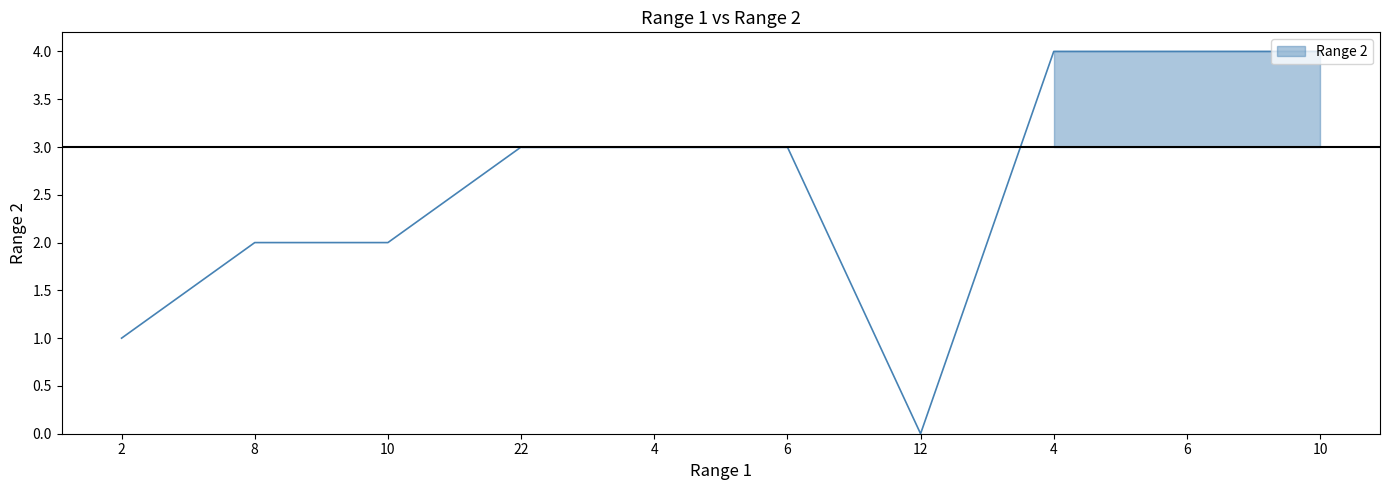

True or false: the data shows 3 at 6.

True